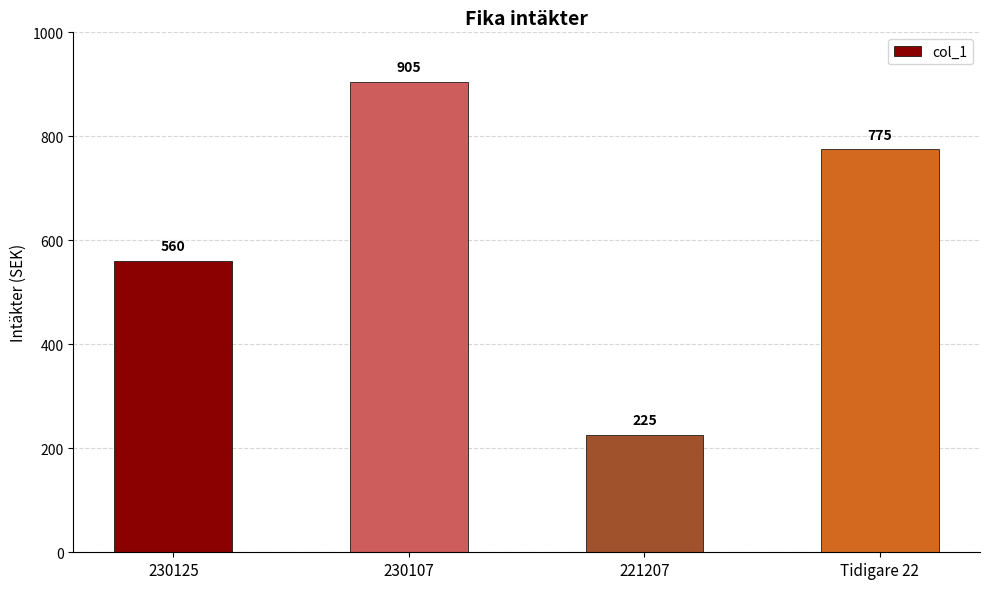

What position from the left is 230125?

1